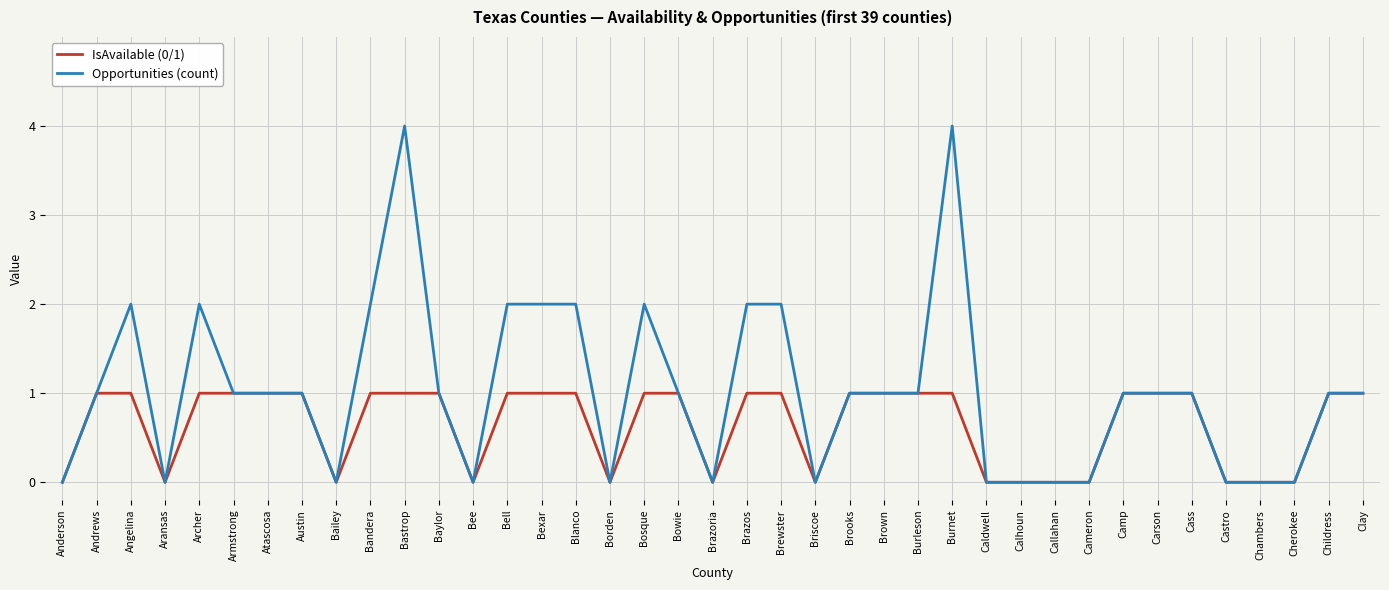

Which series has the widest spread of values?

Opportunities (count)